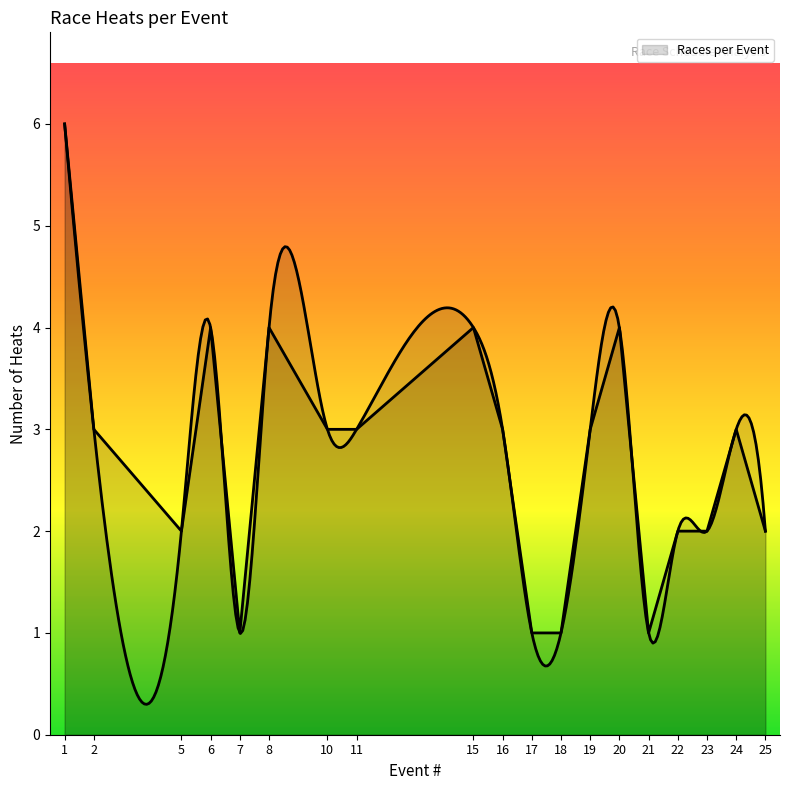

Count the number of values greater than 3.

5